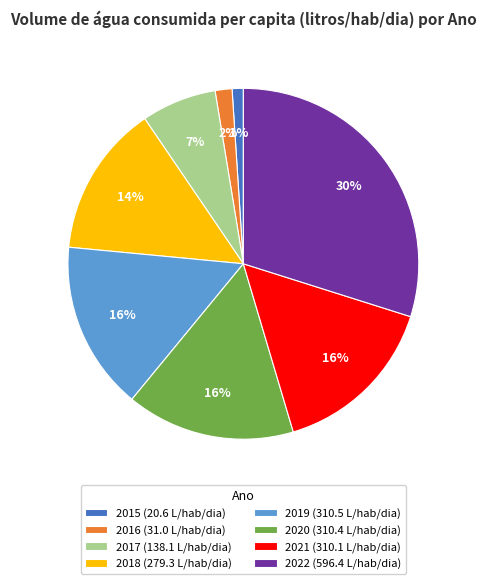

To the nearest percent, what is the average slice percentage?

12%